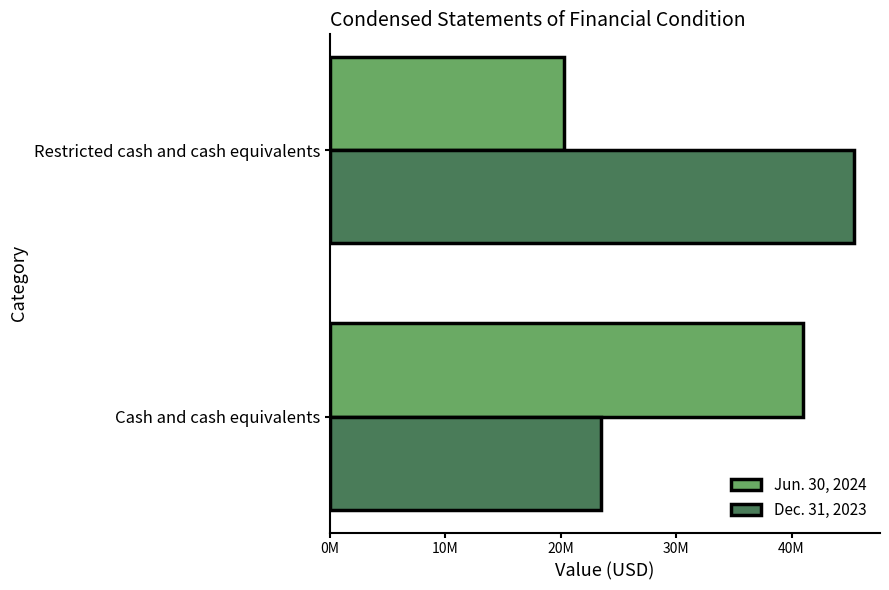

What is the difference between the maximum and minimum values in the Jun. 30, 2024 series?

20697599